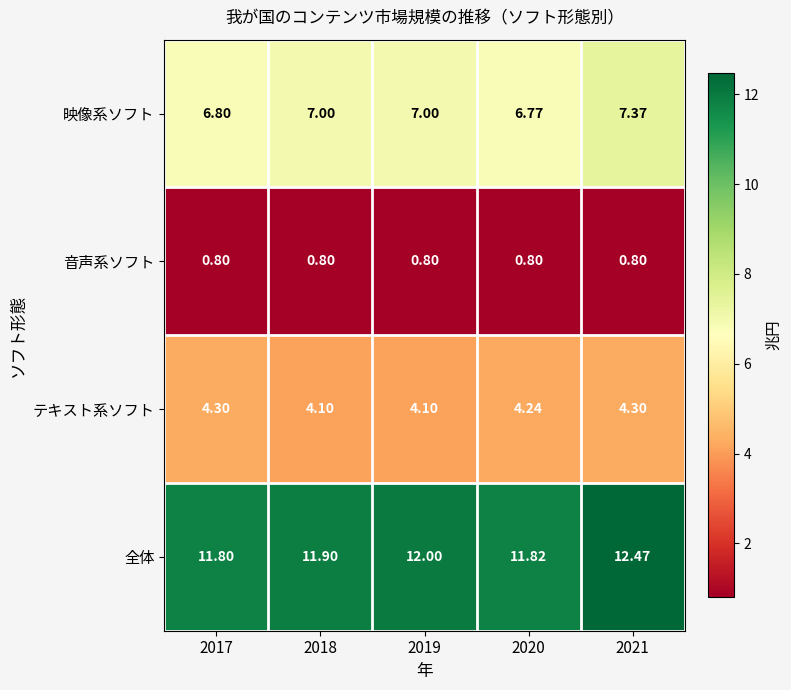

At 2019, list the series in order from largest to smallest.

全体, 映像系ソフト, テキスト系ソフト, 音声系ソフト